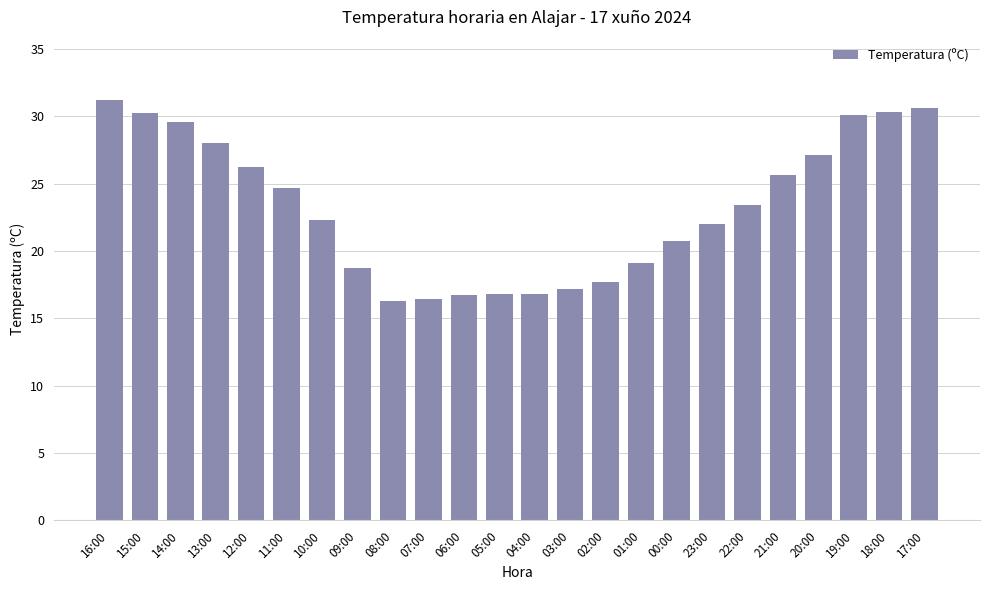

At which label does the data first exceed 23?

16:00